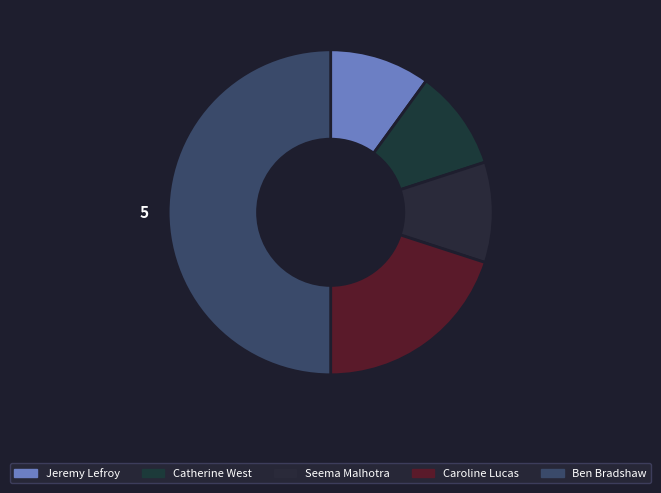

Count the number of slices in the pie.

5